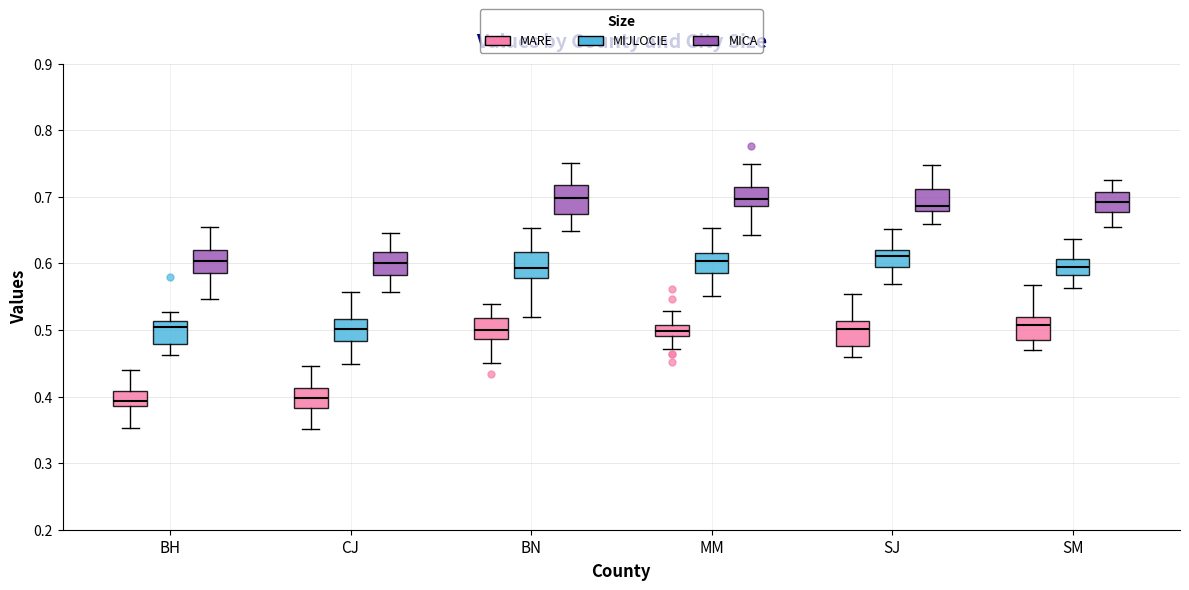

Reading left to right, transcribe this box plot: for each box, give where its median line is, the range the box spans, and where its two whiskers end, as read against the y-axis. The values are not printed on the chart, so give them approximately, as read against the axis.

BH (MARE): median 0.39 (inside the box), box 0.39 to 0.41, whiskers 0.35 to 0.44
BH (MIJLOCIE): median 0.50, box 0.48 to 0.51, whiskers 0.46 to 0.53
BH (MICA): median 0.60, box 0.59 to 0.62, whiskers 0.55 to 0.65
CJ (MARE): median 0.40, box 0.38 to 0.41, whiskers 0.35 to 0.45
CJ (MIJLOCIE): median 0.50, box 0.48 to 0.52, whiskers 0.45 to 0.56
CJ (MICA): median 0.60, box 0.58 to 0.62, whiskers 0.56 to 0.65
BN (MARE): median 0.50, box 0.49 to 0.52, whiskers 0.45 to 0.54
BN (MIJLOCIE): median 0.59, box 0.58 to 0.62, whiskers 0.52 to 0.65
BN (MICA): median 0.70, box 0.67 to 0.72, whiskers 0.65 to 0.75
MM (MARE): median 0.50, box 0.49 to 0.51, whiskers 0.47 to 0.53
MM (MIJLOCIE): median 0.60, box 0.59 to 0.62, whiskers 0.55 to 0.65
MM (MICA): median 0.70, box 0.69 to 0.72, whiskers 0.64 to 0.75
SJ (MARE): median 0.50, box 0.48 to 0.51, whiskers 0.46 to 0.55
SJ (MIJLOCIE): median 0.61, box 0.59 to 0.62, whiskers 0.57 to 0.65
SJ (MICA): median 0.69, box 0.68 to 0.71, whiskers 0.66 to 0.75
SM (MARE): median 0.51, box 0.49 to 0.52, whiskers 0.47 to 0.57
SM (MIJLOCIE): median 0.60, box 0.58 to 0.61, whiskers 0.56 to 0.64
SM (MICA): median 0.69, box 0.68 to 0.71, whiskers 0.65 to 0.73